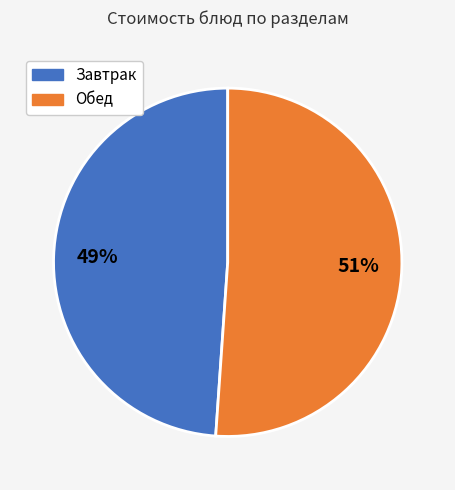

Is there any slice that represents more than half of the pie?

Yes